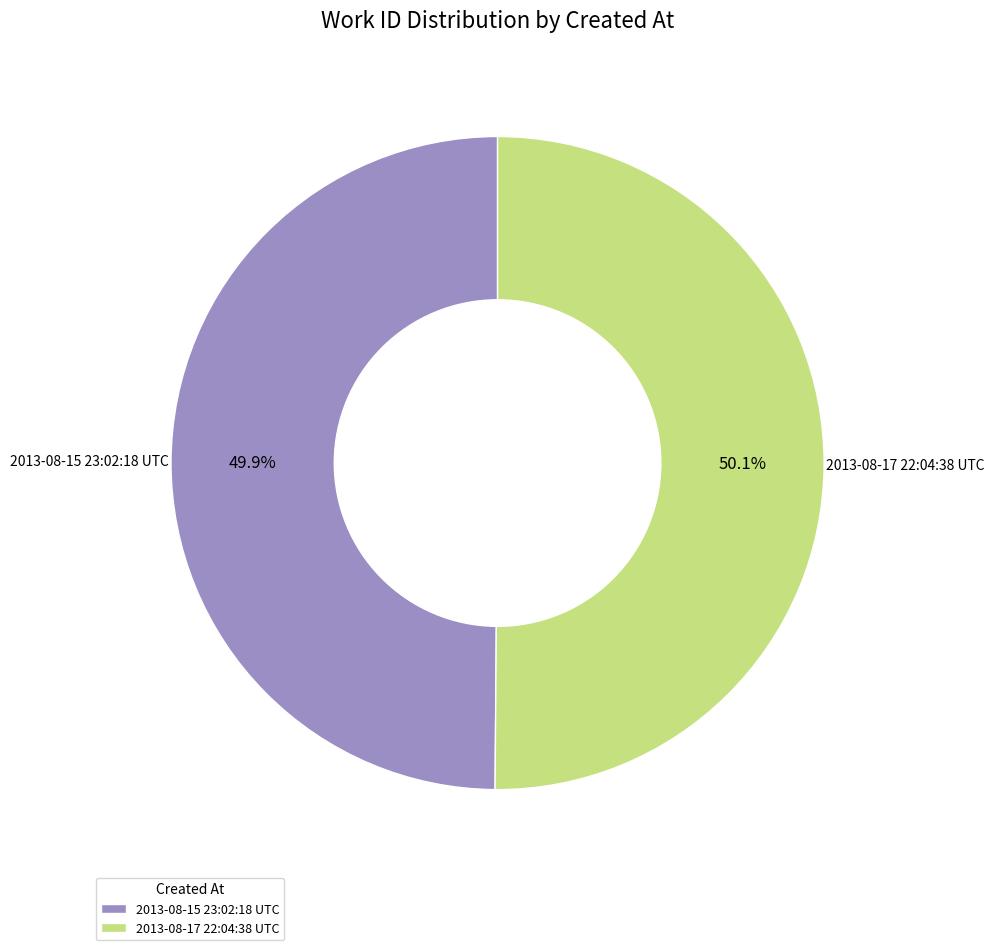

What is the ratio of the value at 2013-08-17 22:04:38 UTC to the value at 2013-08-15 23:02:18 UTC?

1.0